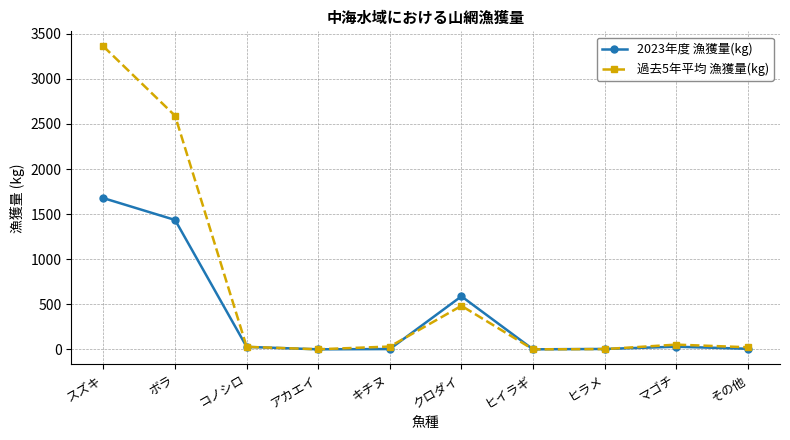

Where is the first local maximum for 過去5年平均 漁獲量(kg)?

クロダイ